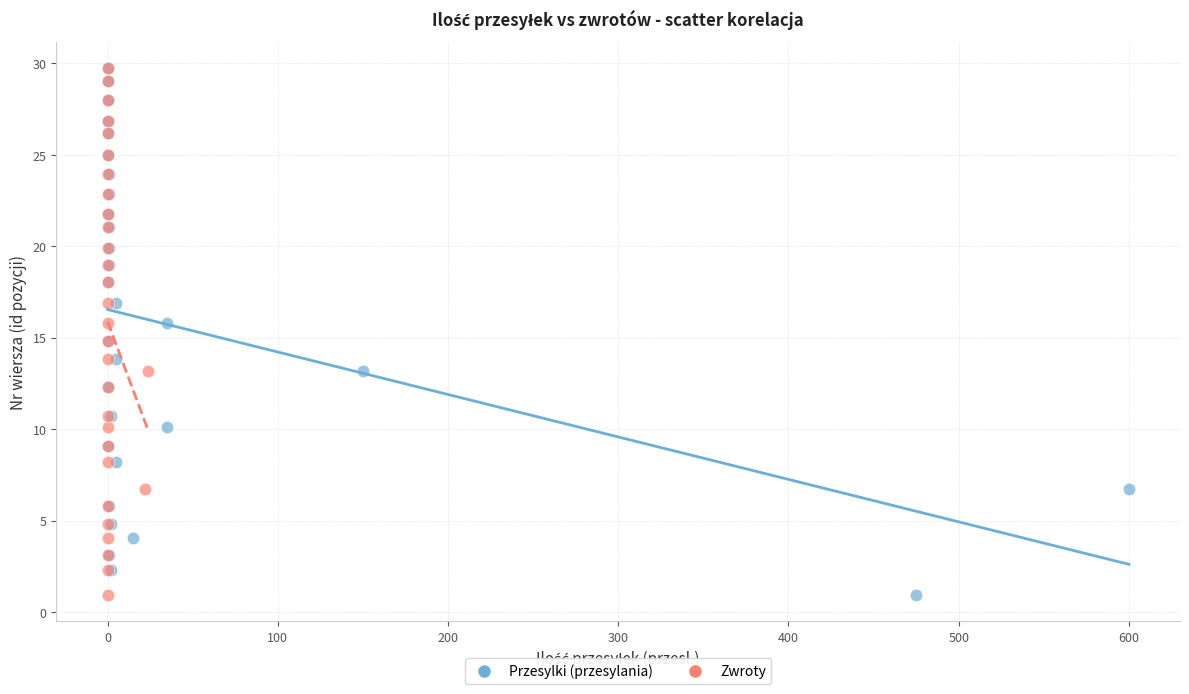

What are all the series names shown in the legend?

Przesylki (przesylania), Zwroty